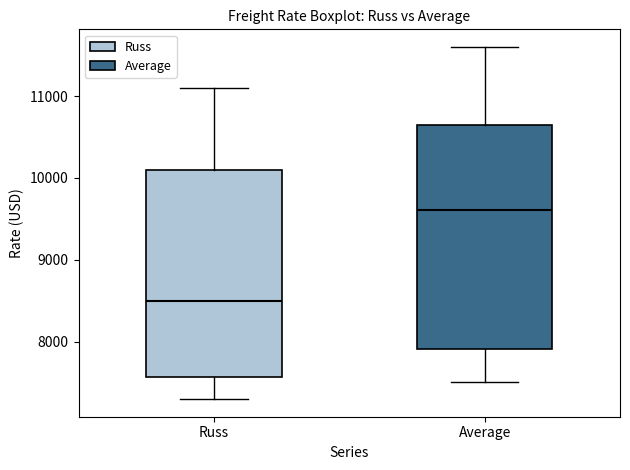

Which box's median line is the highest?

Average